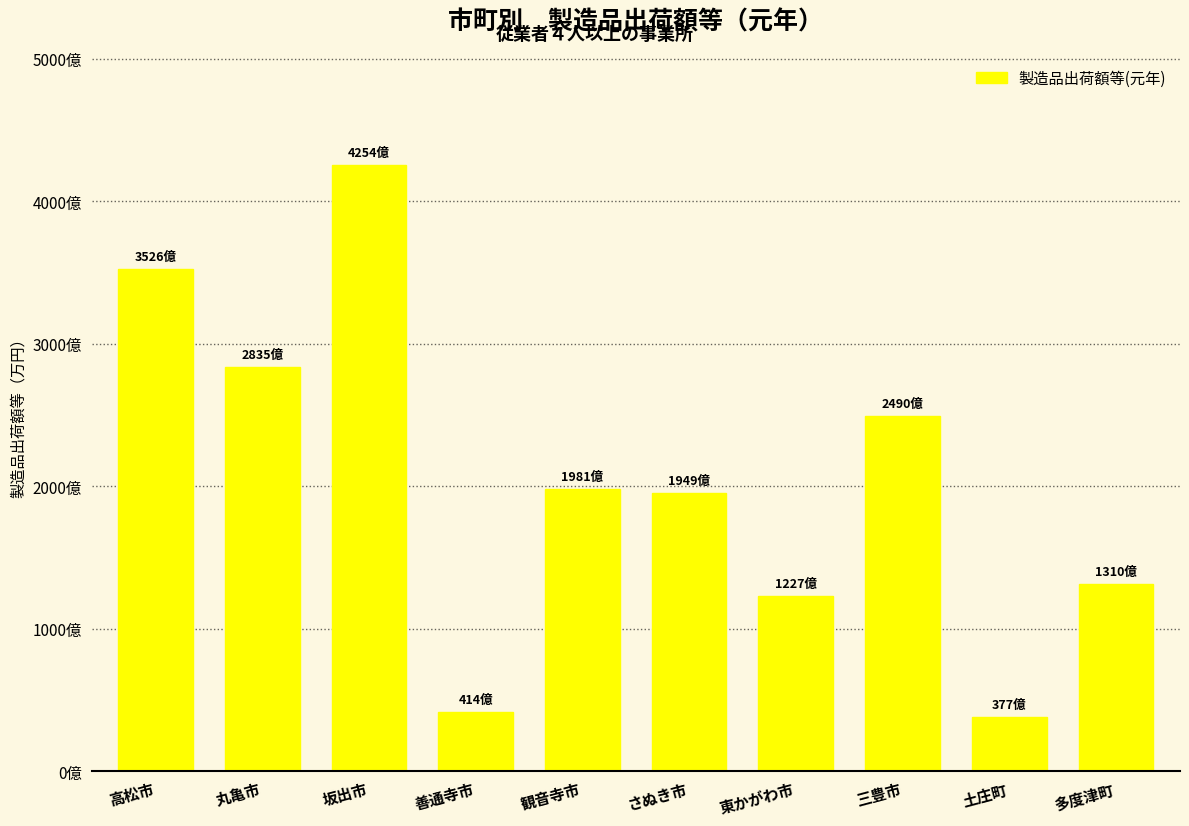

List the labels in order of value, largest first.

坂出市, 高松市, 丸亀市, 三豊市, 観音寺市, さぬき市, 多度津町, 東かがわ市, 善通寺市, 土庄町